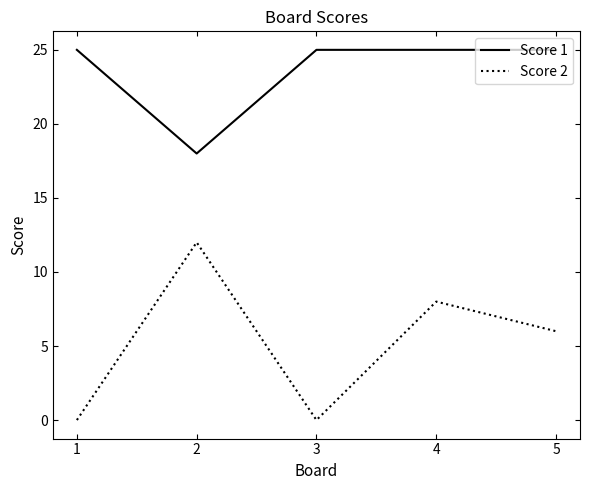

Is the value of Score 1 at 4 greater than the value of Score 2 at 2?

Yes